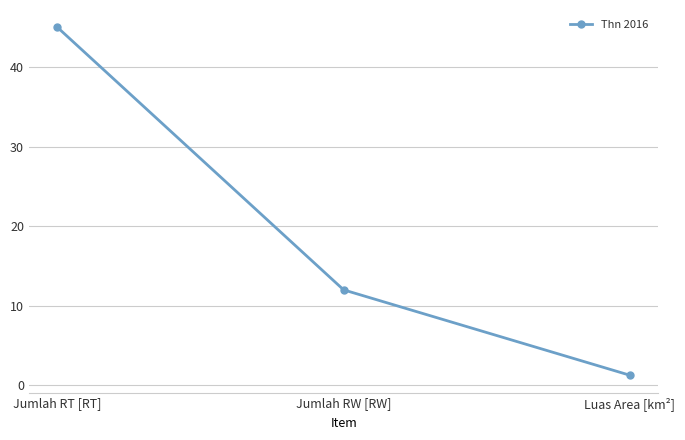

What is the sum of the values at Jumlah RW [RW] and Jumlah RT [RT]?

57.0